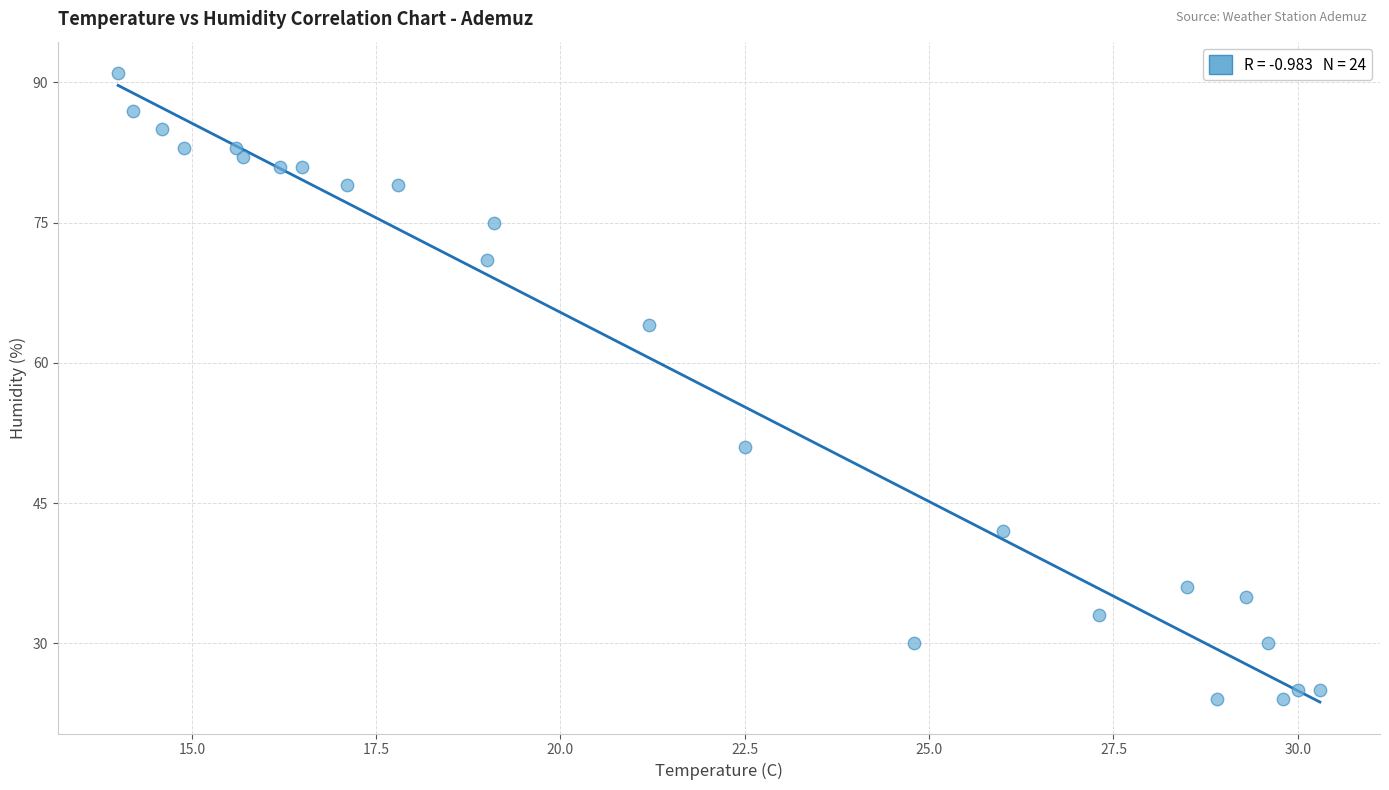

What is the range of Y values (max minus min)?

67